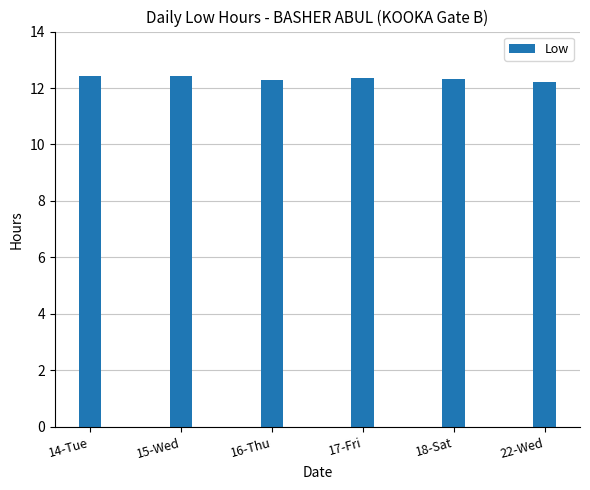

Reading right to left, extract all data points from this chart.

12.2	12.3	12.3	12.3	12.4	12.4